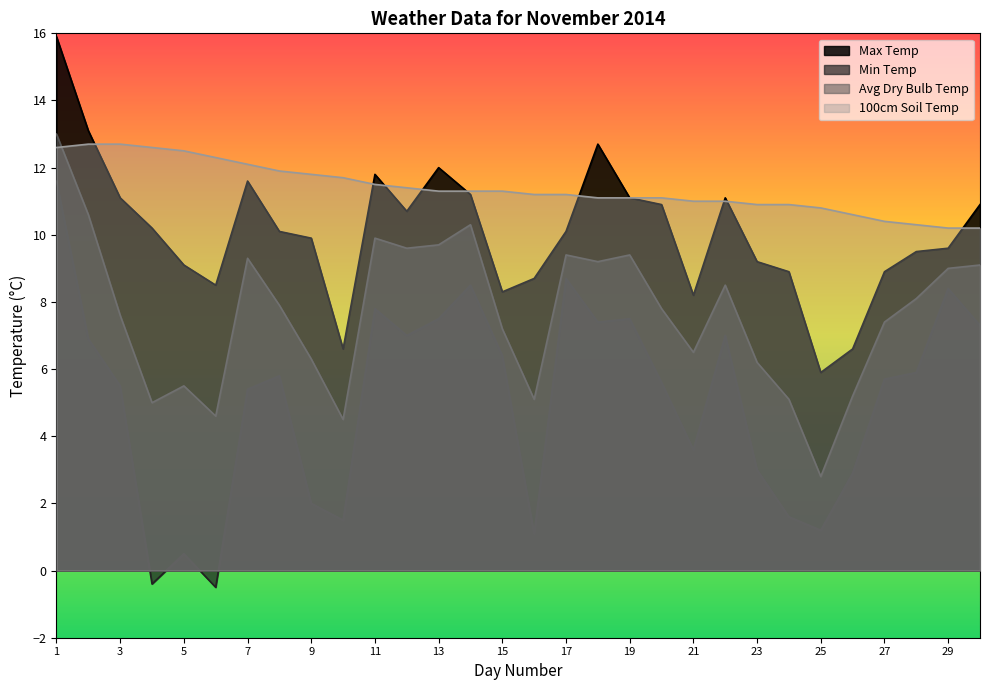

Which series has the widest spread of values?

Min Temp